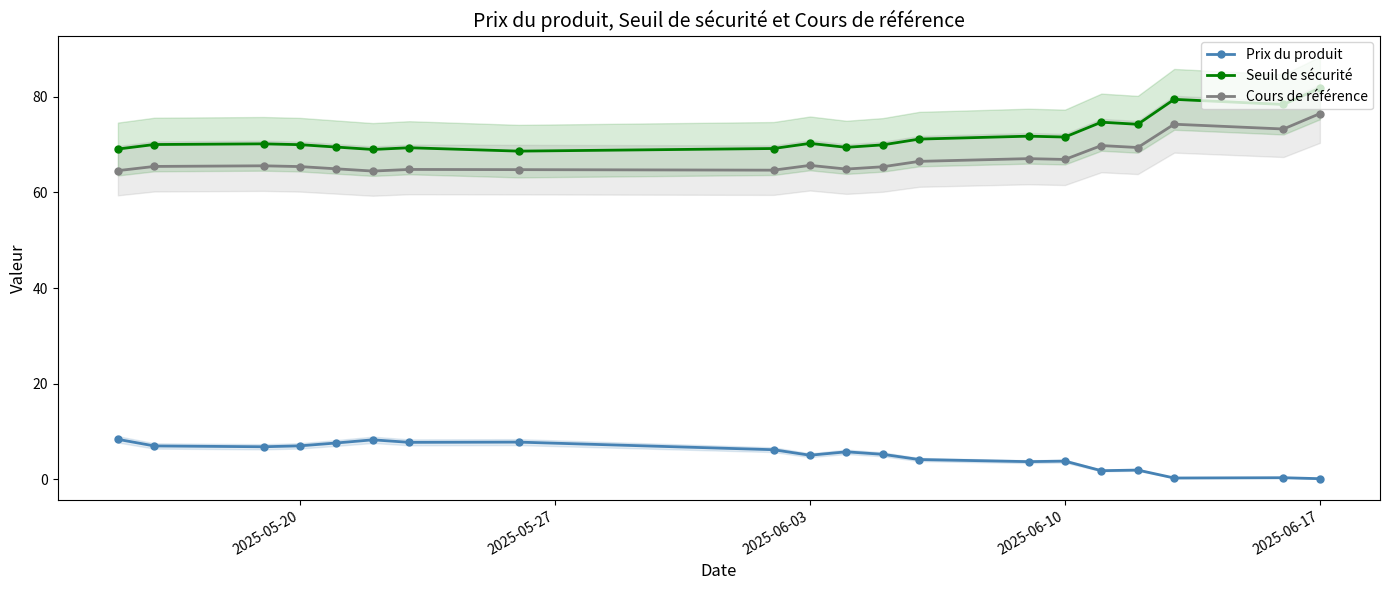

Which category has the highest value in the Cours de référence series?

2025-06-17